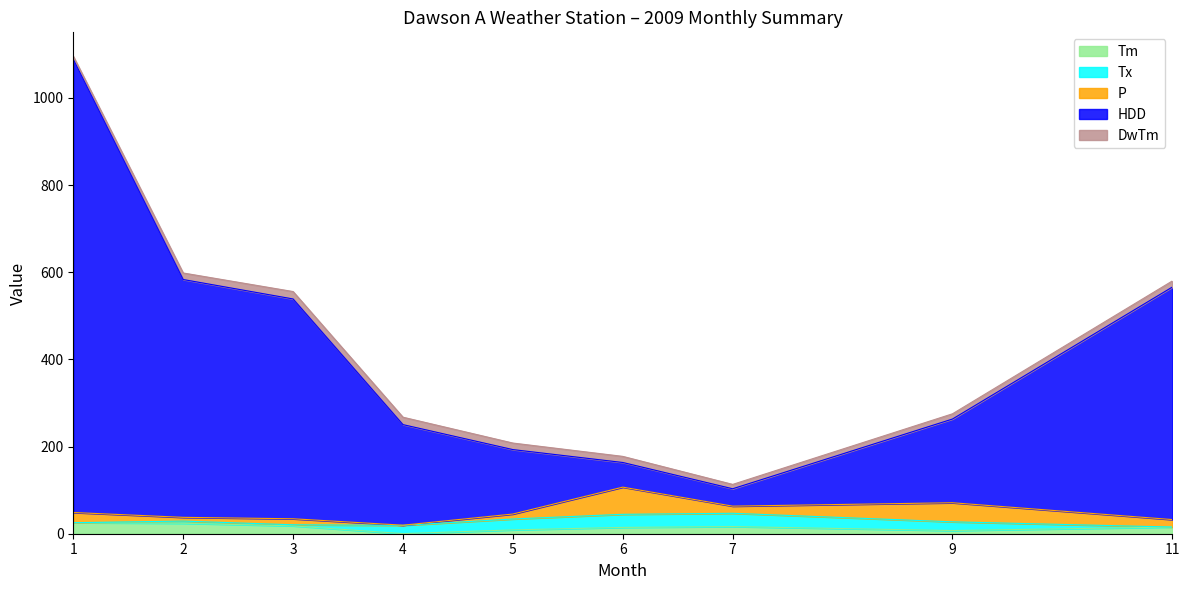

Rank the series at 4 from highest to lowest value.

HDD, Tx, DwTm, P, Tm